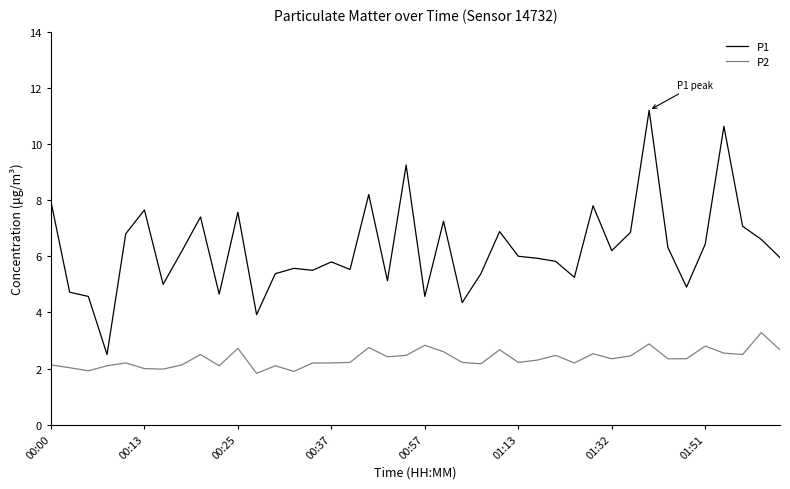

Which series has the largest range (max minus min)?

P1